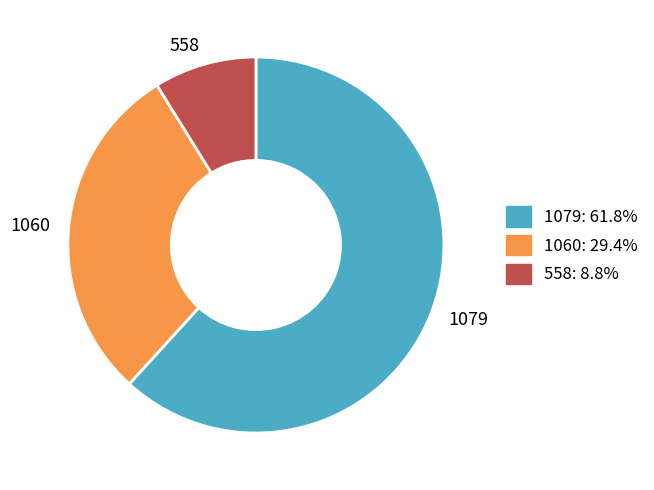

How many slices are in this pie chart?

3